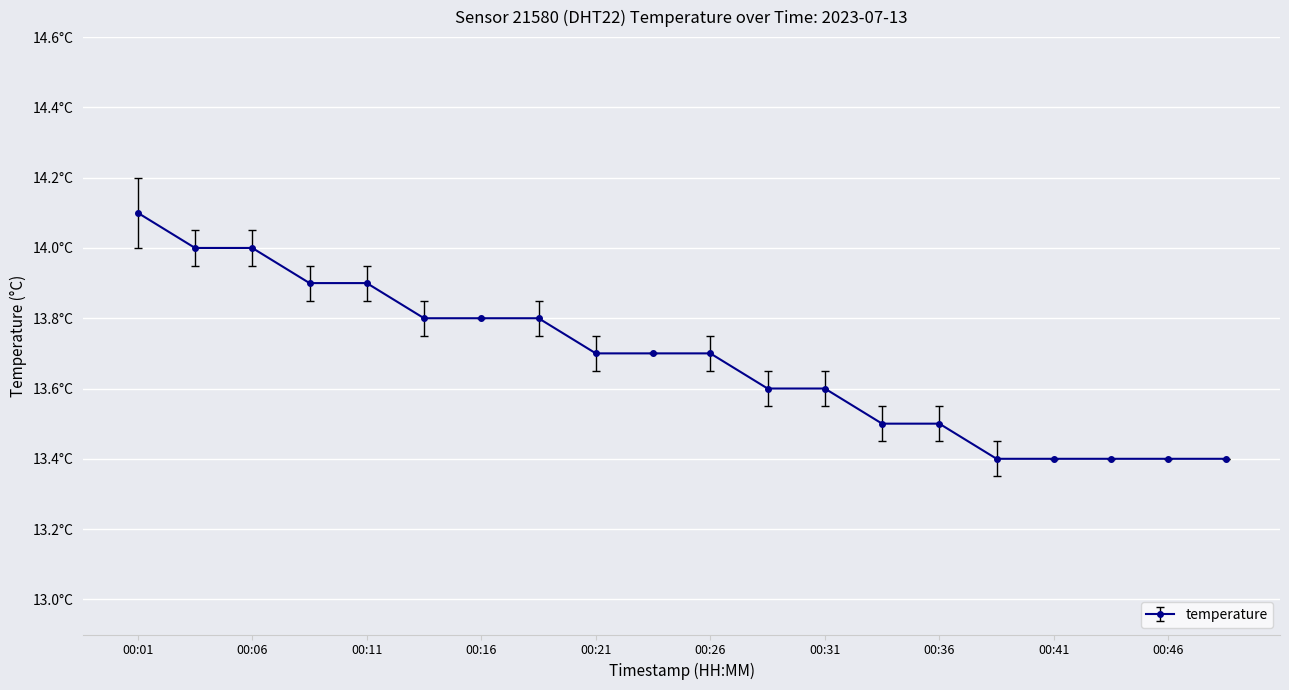

At which label is the value closest to 13?

00:39